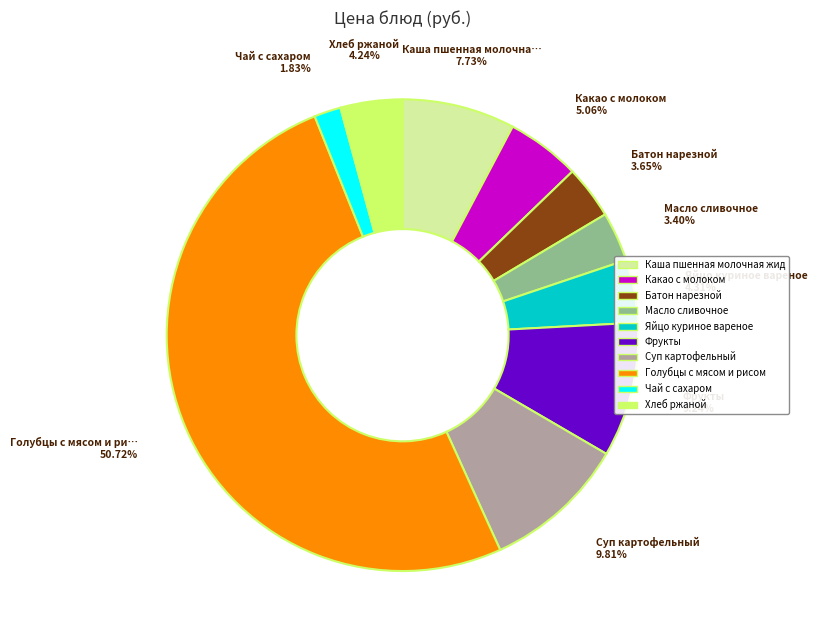

Rank the categories by value from lowest to highest.

Чай с сахаром, Масло сливочное, Батон нарезной, Хлеб ржаной, Яйцо куриное вареное, Какао с молоком, Каша пшенная молочная жидкая, Фрукты, Суп картофельный, Голубцы с мясом и рисом